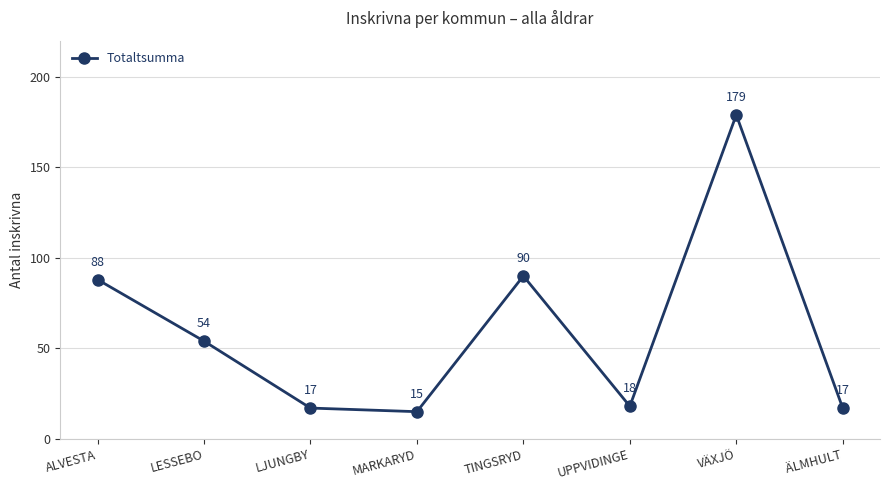

What position from the left is TINGSRYD?

5